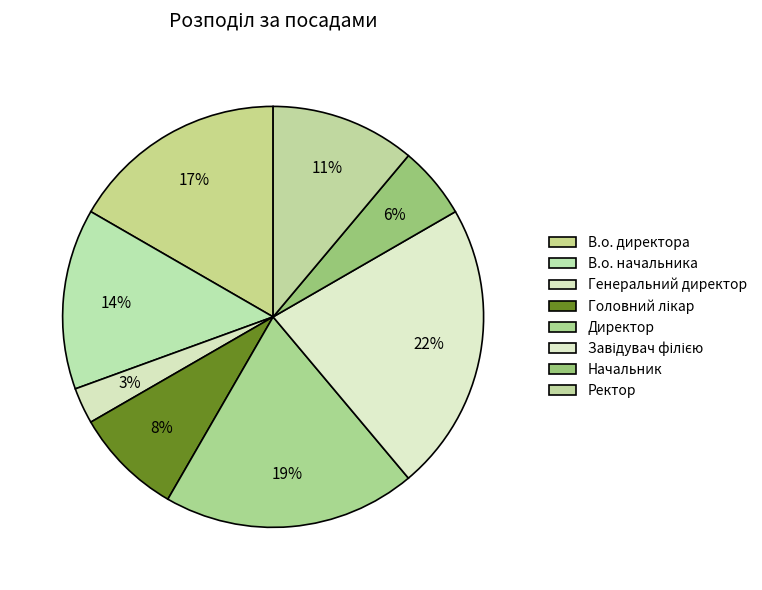

Count the number of slices in the pie.

8